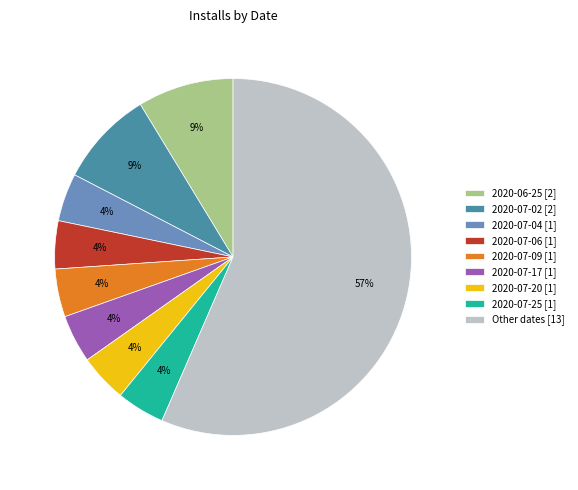

To the nearest percent, what is the average slice percentage?

11%